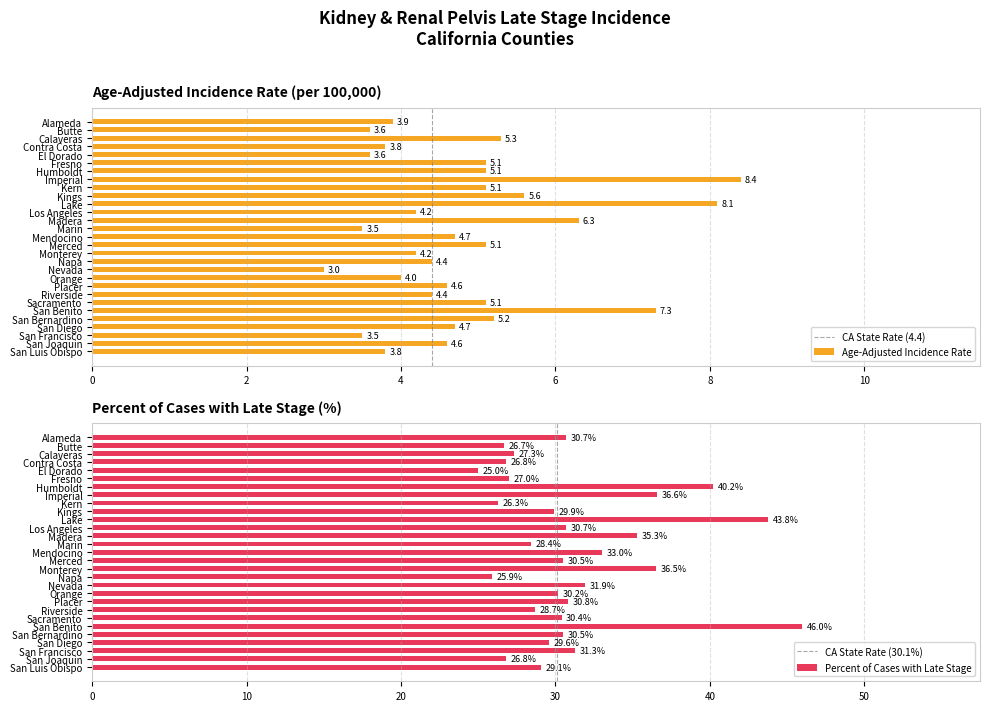

What is the value of the Percent of Cases with Late Stage bar at the 18th from the left?

25.9